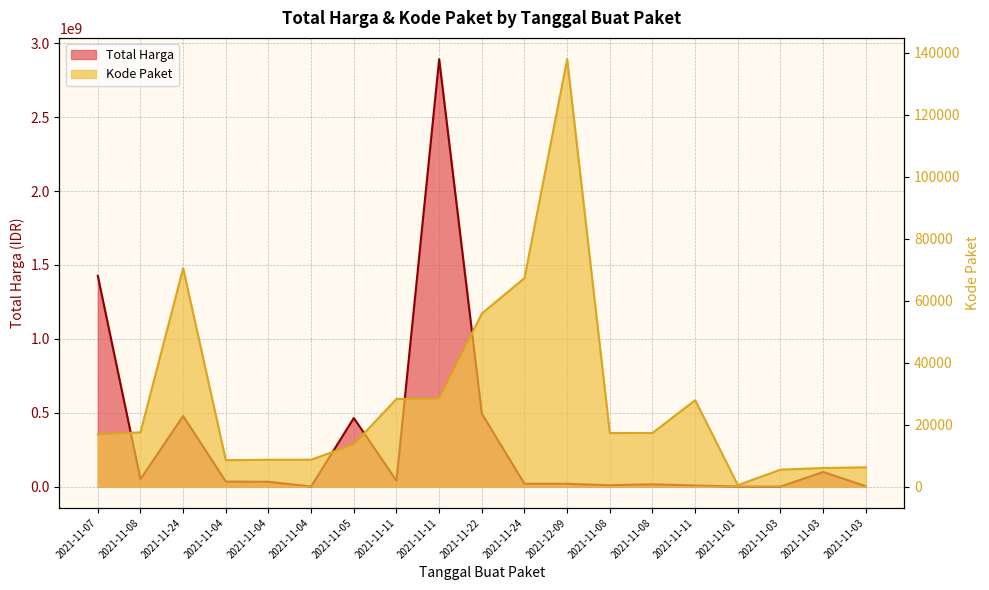

Reading right to left, extract all data points from this chart.

Total Harga: 2021-11-03=2772000	2021-11-03=98772570	2021-11-03=78000	2021-11-01=333600	2021-11-11=7401240	2021-11-08=15513960	2021-11-08=9180000	2021-12-09=18900000	2021-11-24=19175000	2021-11-22=493000000	2021-11-11=2892122000	2021-11-11=39440000	2021-11-05=464002100	2021-11-04=577875	2021-11-04=32441200	2021-11-04=34000000	2021-11-24=477600000	2021-11-08=49730040	2021-11-07=1425867900
Kode Paket: 2021-11-03=6214	2021-11-03=5997	2021-11-03=5449	2021-11-01=464	2021-11-11=27891	2021-11-08=17283	2021-11-08=17272	2021-12-09=137876	2021-11-24=67279	2021-11-22=55826	2021-11-11=28425	2021-11-11=28271	2021-11-05=13652	2021-11-04=8668	2021-11-04=8646	2021-11-04=8530	2021-11-24=70453	2021-11-08=17509	2021-11-07=16823